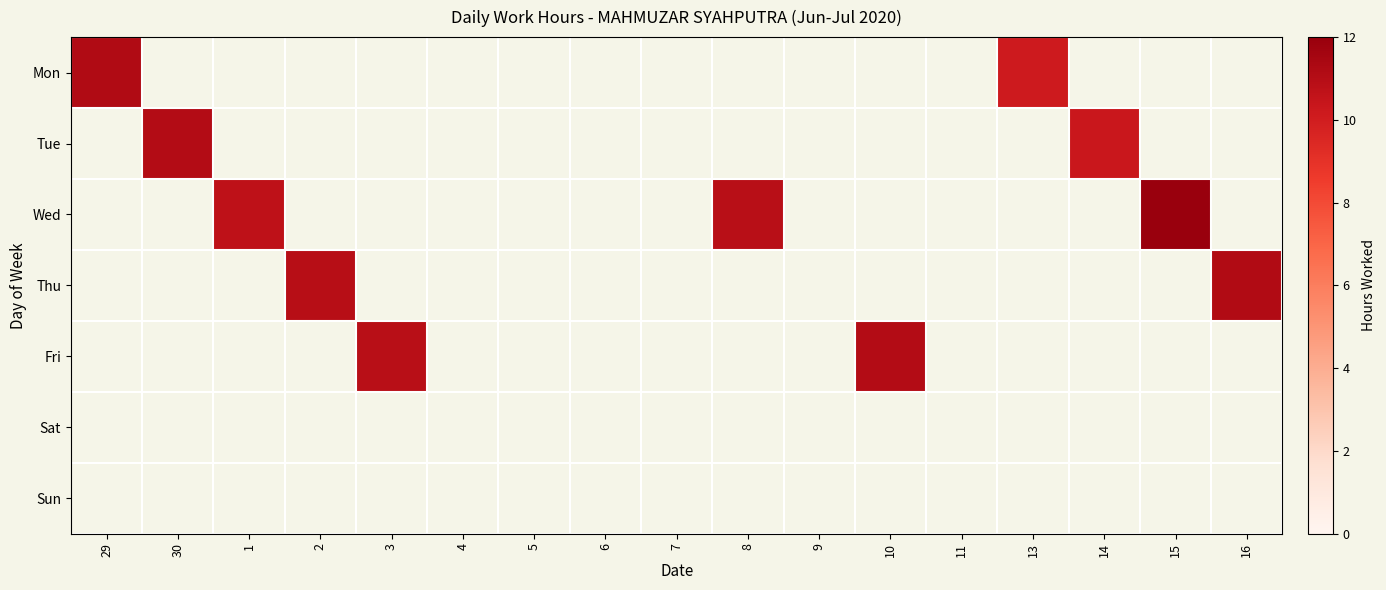

Which label corresponds to the largest value in the chart?

15